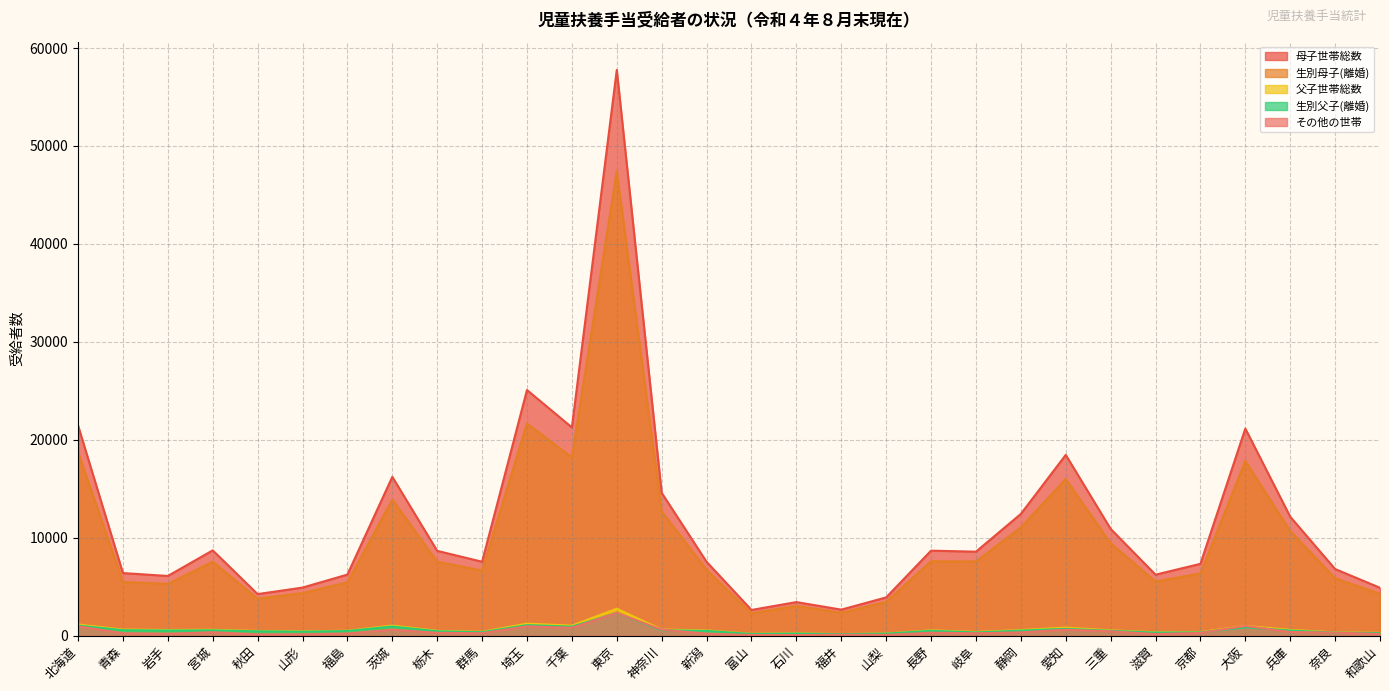

What is the smallest value displayed?

54